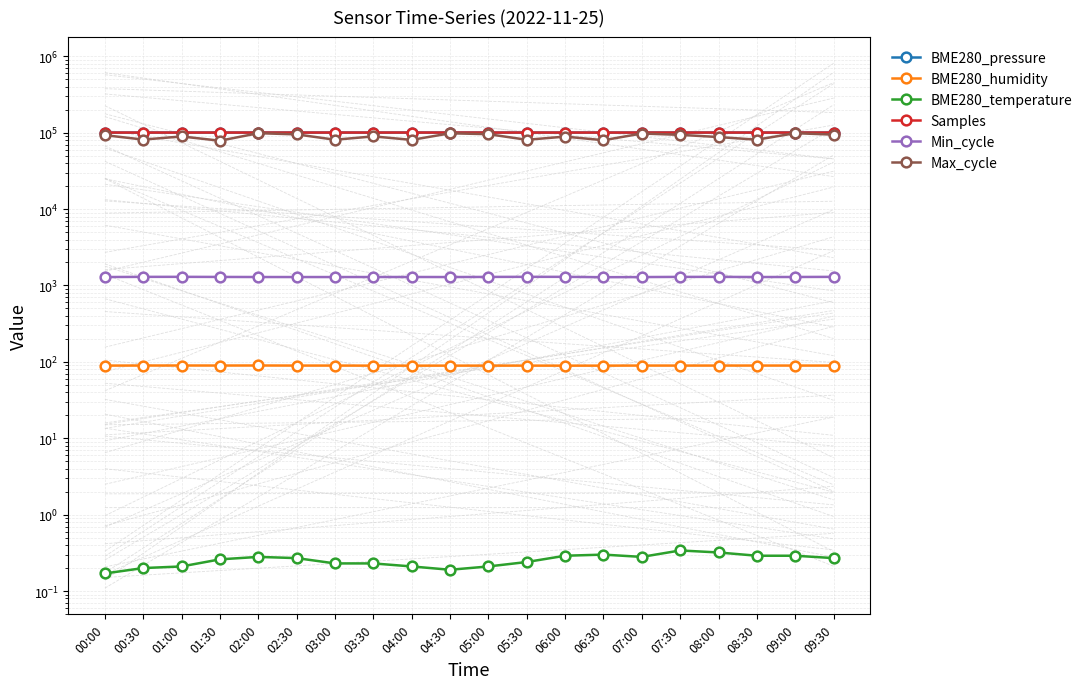

How many lines are shown in the chart?

6